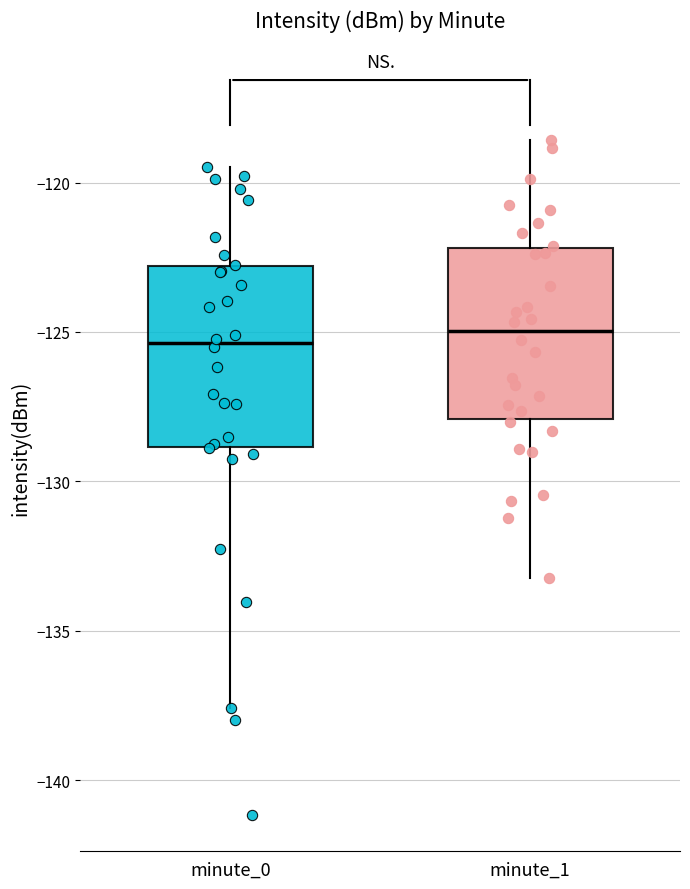

Reading left to right, read every box against the y-axis: the position of its median line, the range the box covers, and the ends of its whiskers. The values are not printed on the chart, so give them approximately, as read against the axis.

minute_0: median -125.5, box -129.0 to -123.0, whiskers -137.5 to -119.5
minute_1: median -125.0, box -128.0 to -122.0, whiskers -133.0 to -118.5